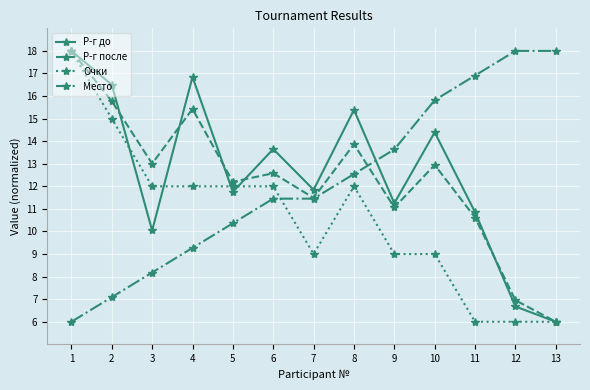

Between which two adjacent categories do Р-г до and Место first intersect?

8 and 9